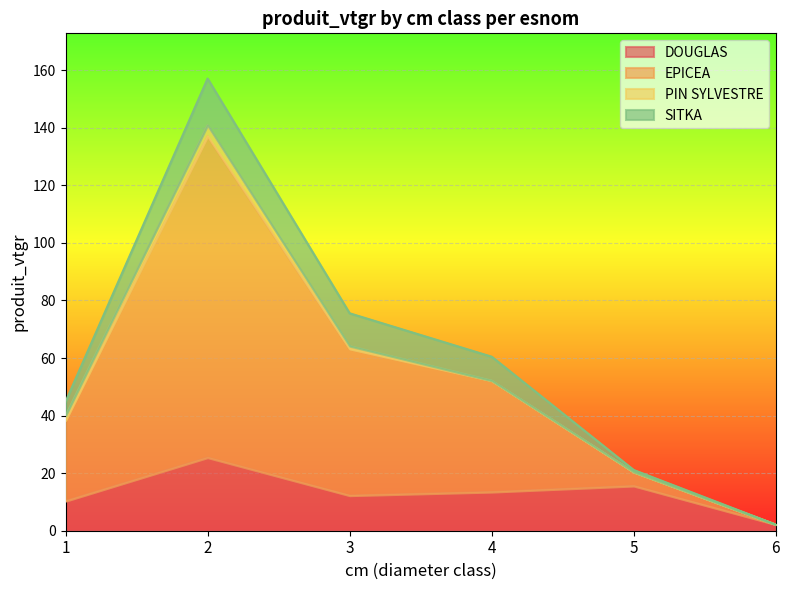

Where is EPICEA nearest to the value 79?

3